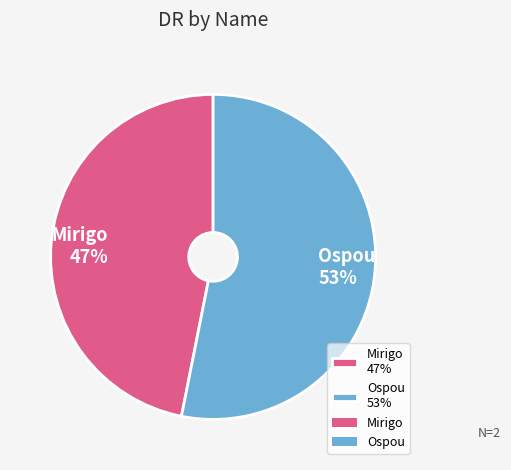

How many segments does this pie chart have?

2